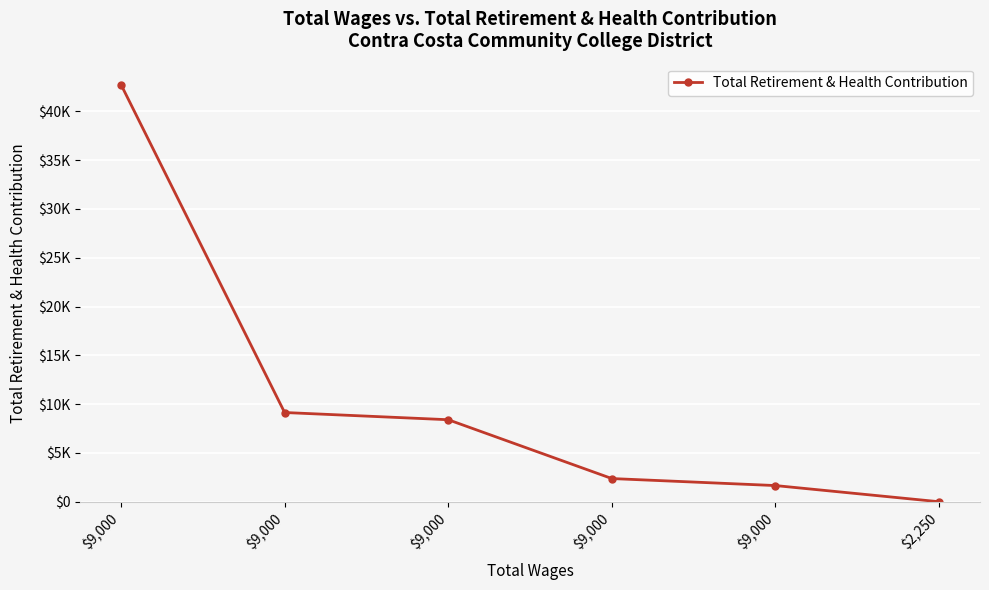

Reading left to right, extract all data points from this chart.

$9,000=42741	$9,000=9141	$9,000=8402	$9,000=2375	$9,000=1657	$2,250=0